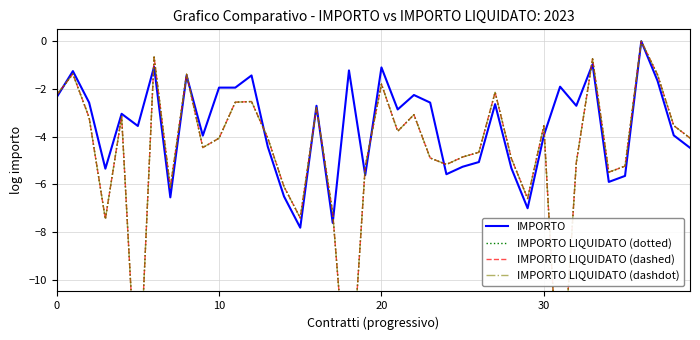

In IMPORTO LIQUIDATO (dashed), how many points are lower than both neighbors (excluding endpoints)?

11